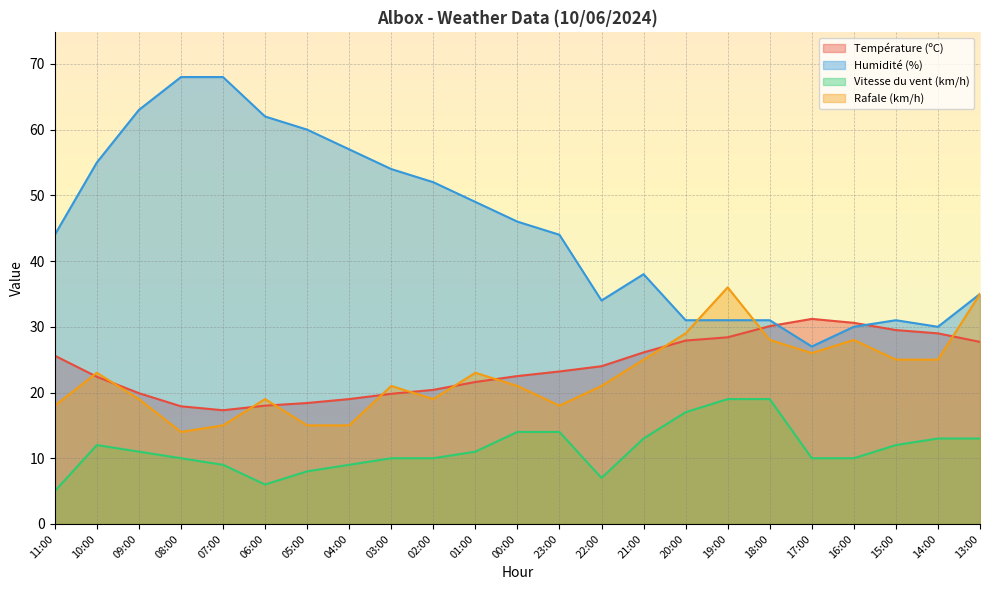

Count the number of data series in this chart.

4